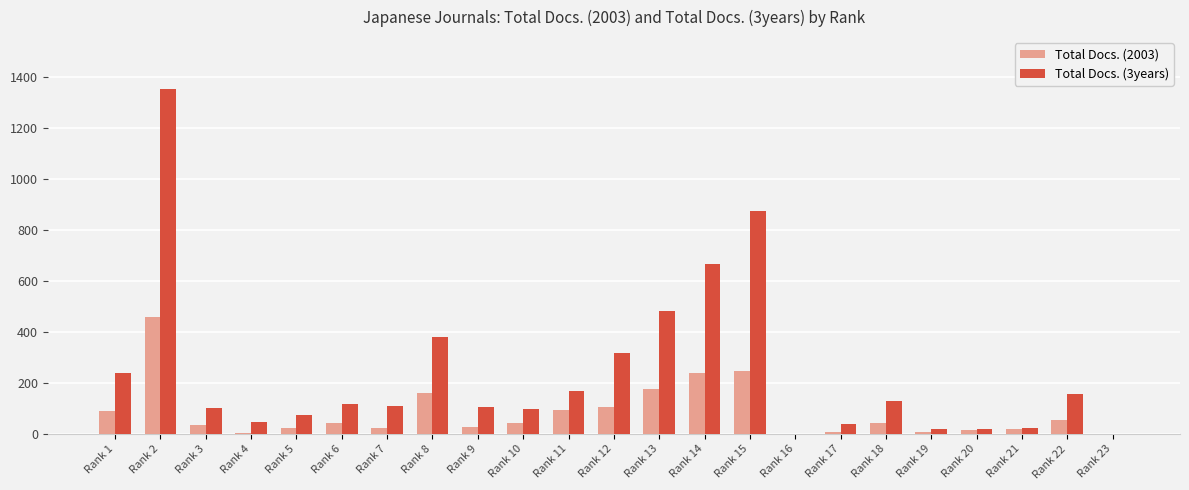

What is the sum of all Total Docs. (2003) values?

1920